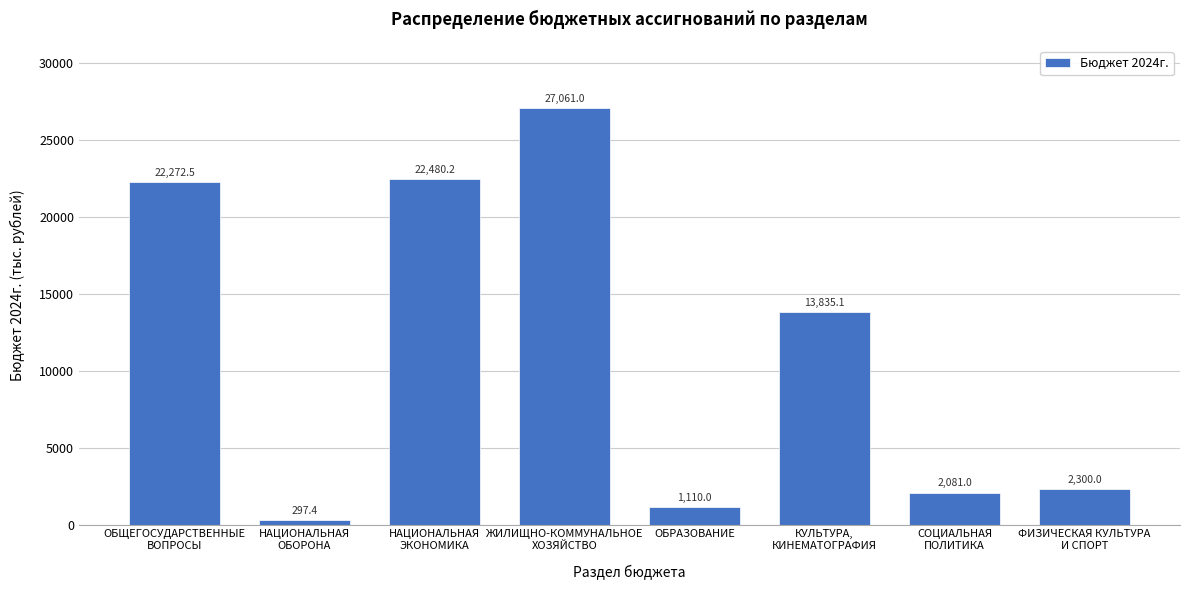

Reading right to left, transcribe all the data shown in this chart.

2300.0	2081.0	13835.1	1110.0	27061.0	22480.2	297.4	22272.5